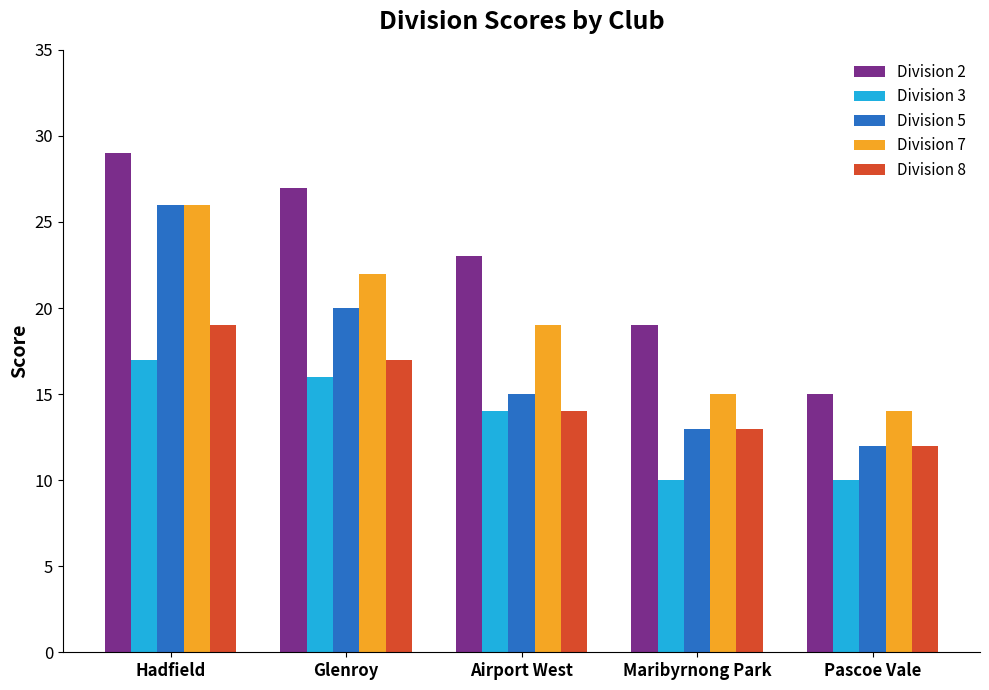

What is the label of the 2nd bar from the right?

Maribyrnong Park